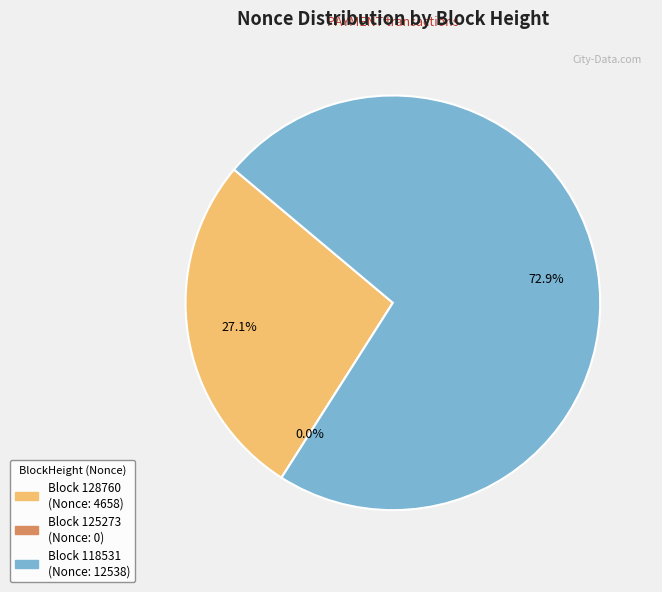

Which slice is the largest?

118531